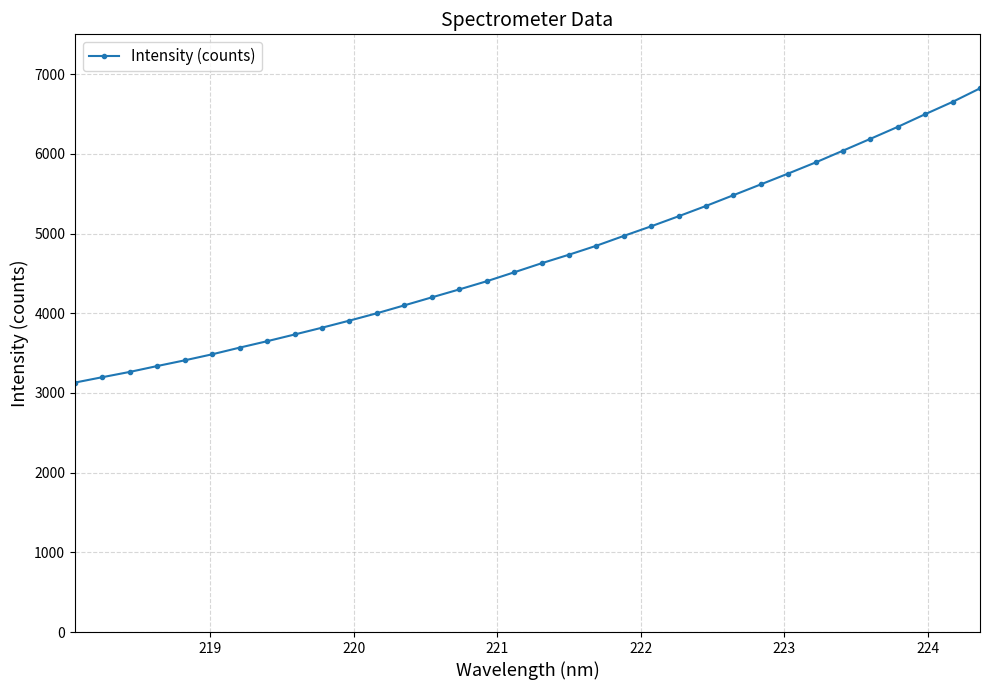

What is the minimum value shown in the chart?

3130.3